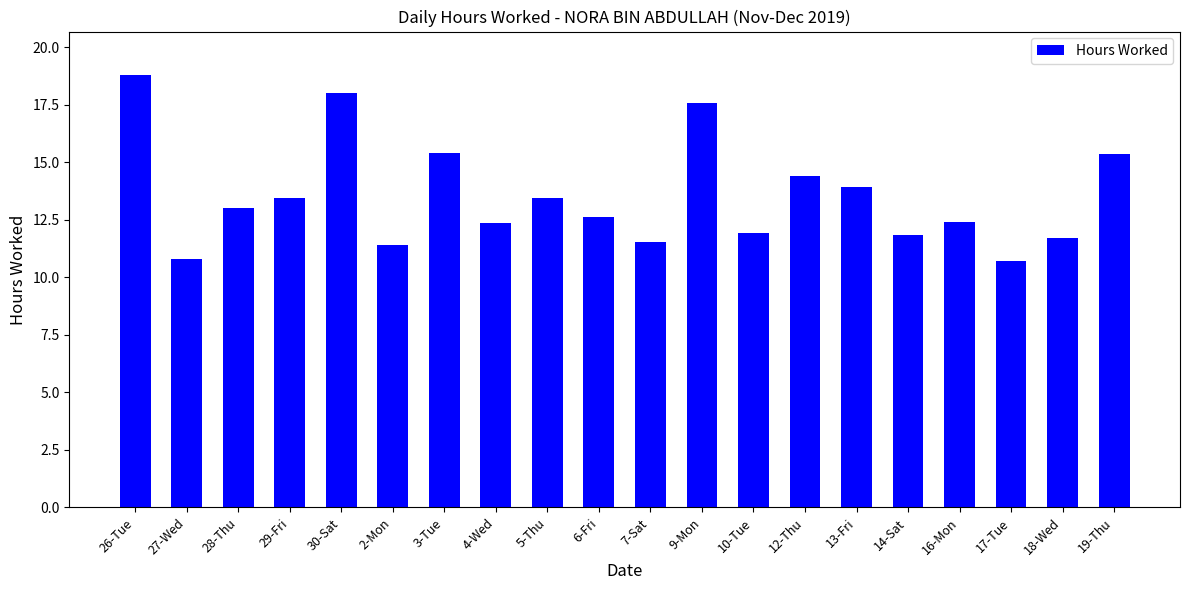

How many values exceed 13?

10